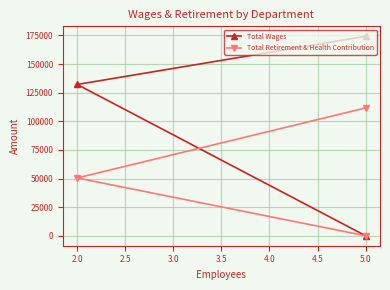

Which series has the widest spread of values?

Total Wages